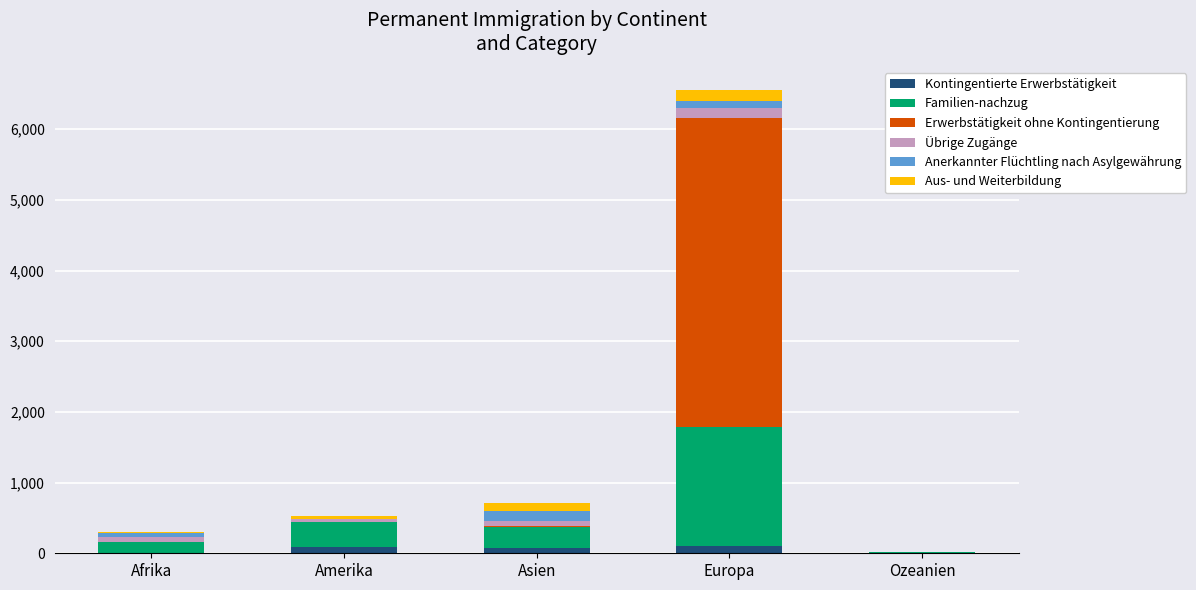

At which category is the sum across all series the highest?

Europa